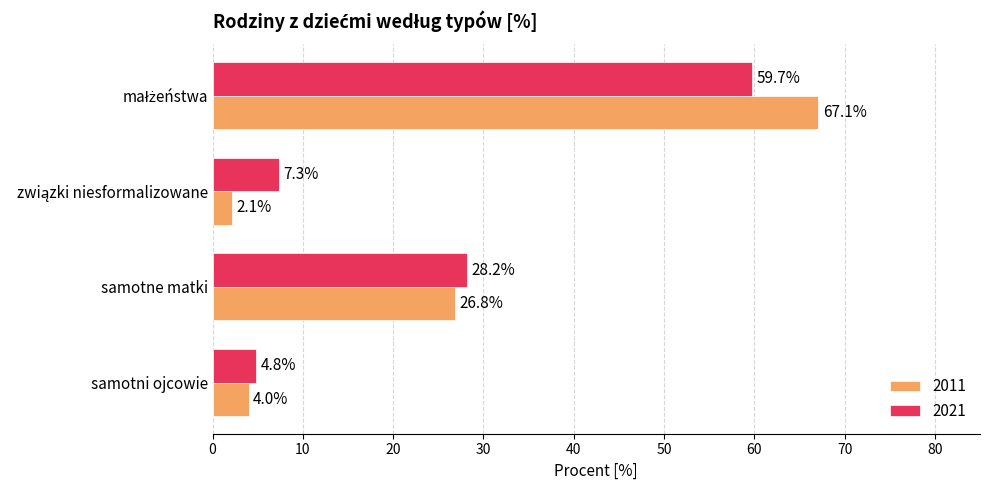

What are all the series names shown in the legend?

2011, 2021